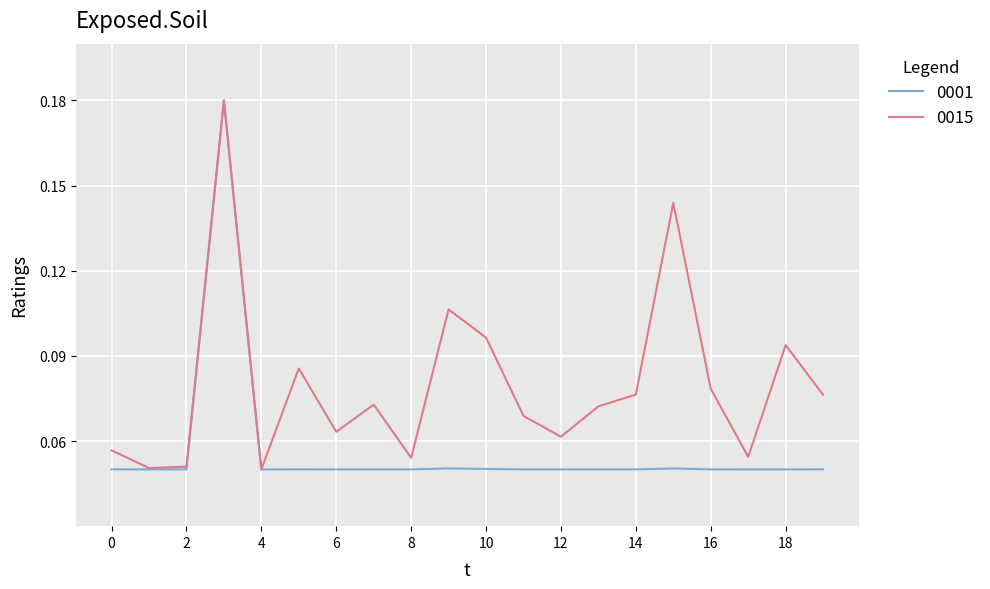

List the series in order of their overall mean, highest first.

0015, 0001